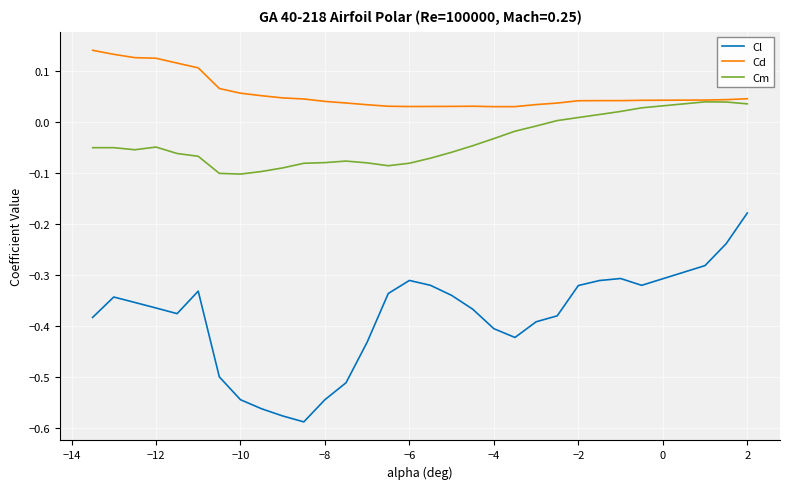

True or false: Cl and Cm cross at least once.

False